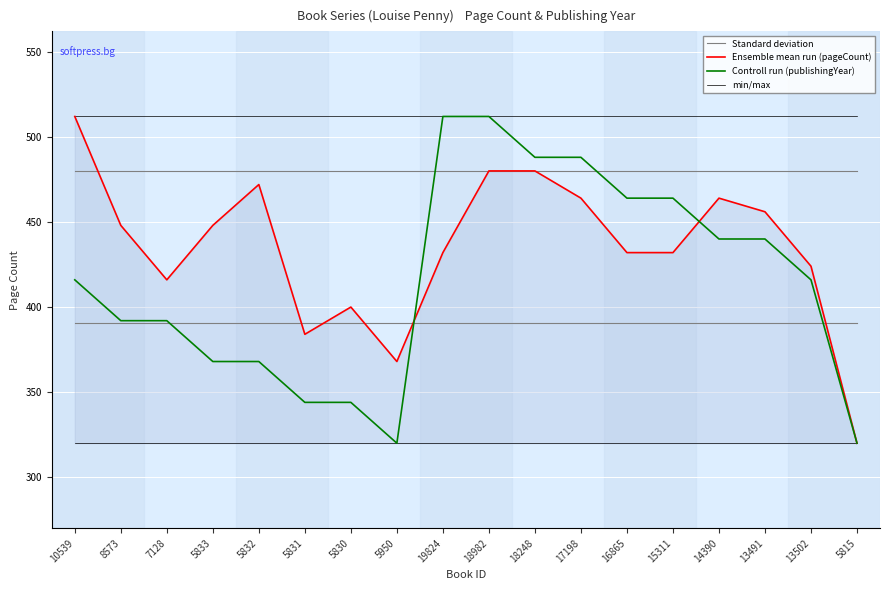

True or false: Standard deviation has a value of 479.7 at 13502.

True